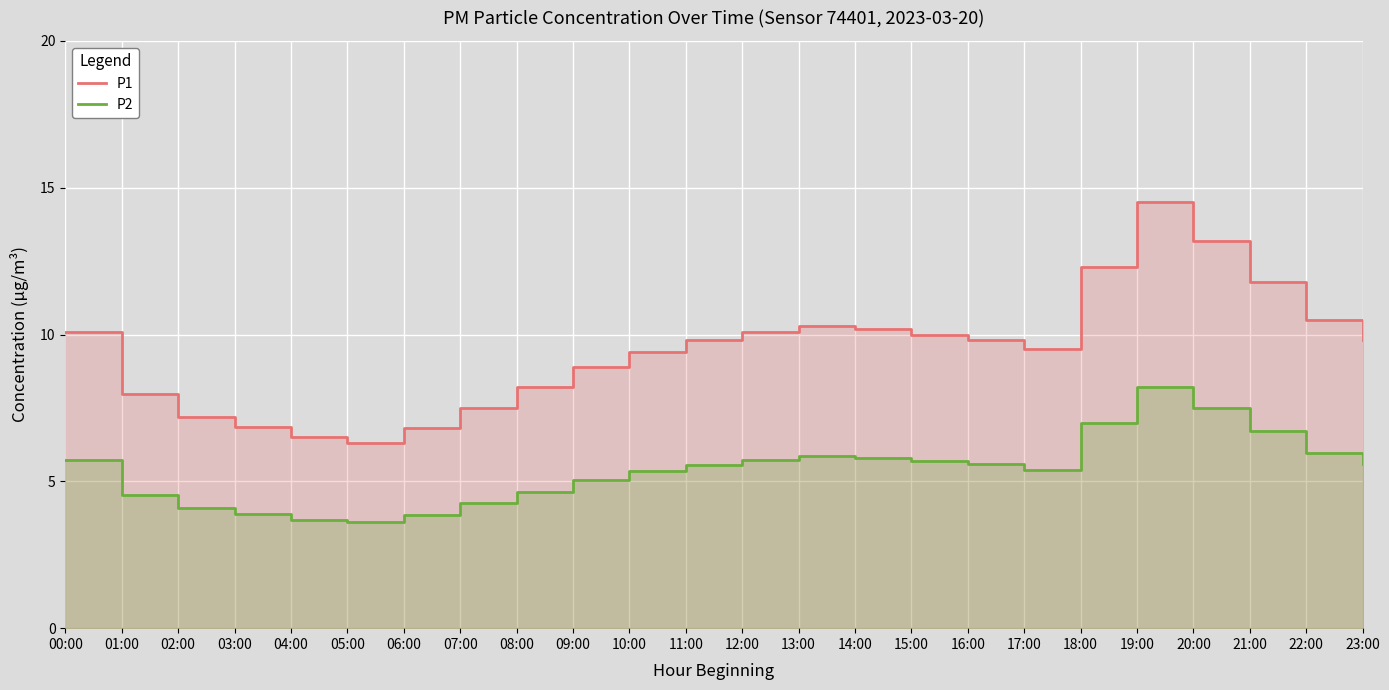

The P2 series shows 5.0 at 09:00. True or false?

True